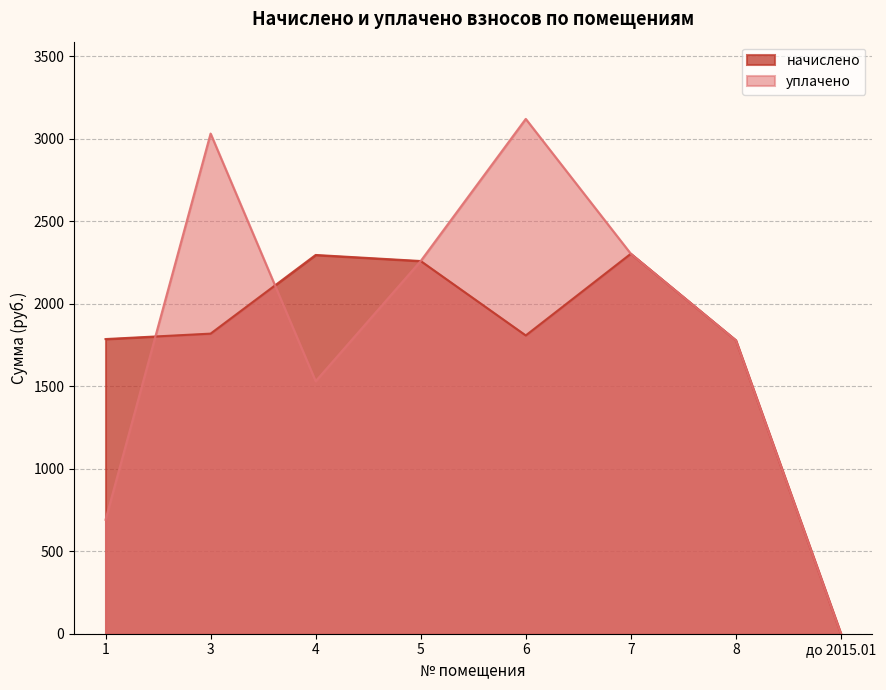

How many series are shown in this chart?

2